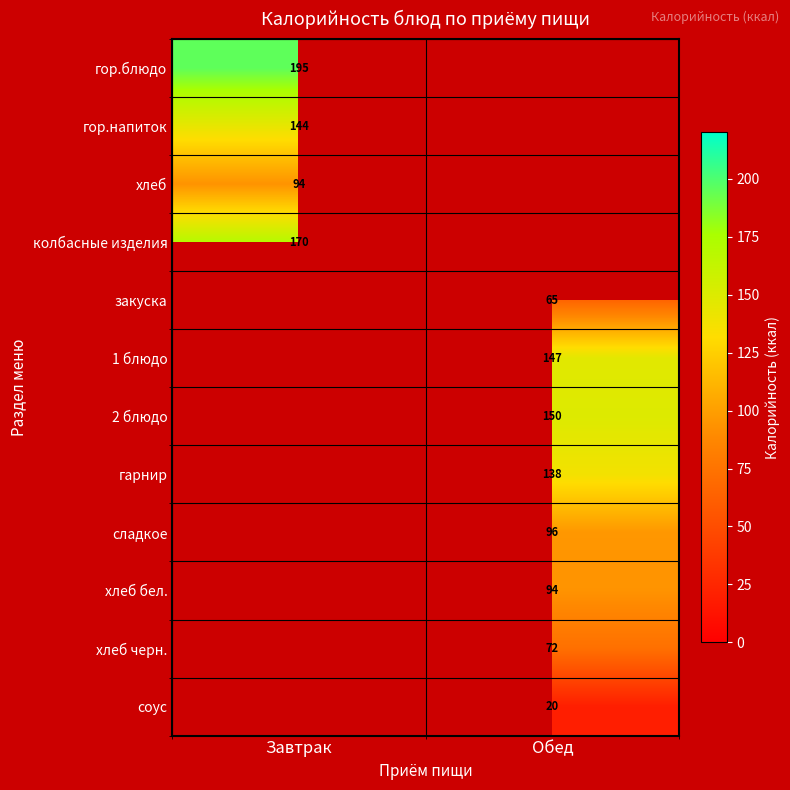

Is the value of закуска at Обед greater than the value of колбасные изделия at Завтрак?

No